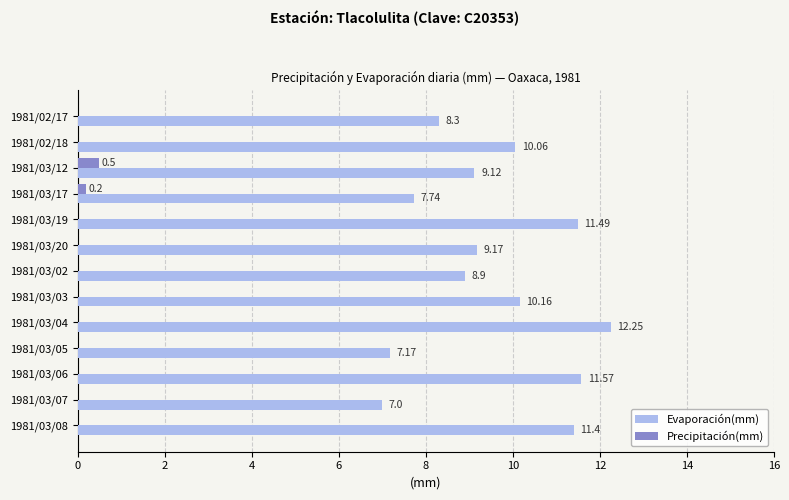

What is the total value across all series at 1981/03/08?

11.4